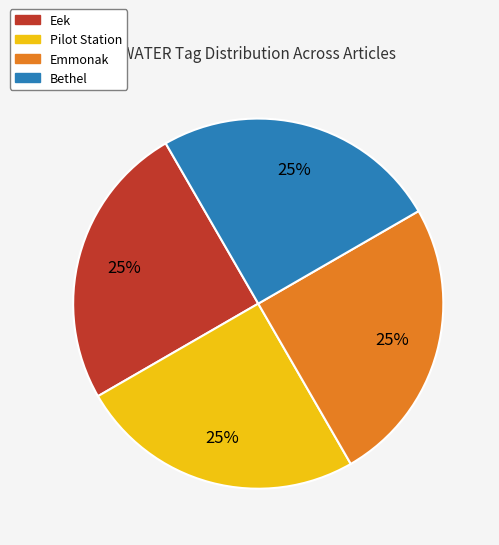

Is there a majority slice in this chart?

No